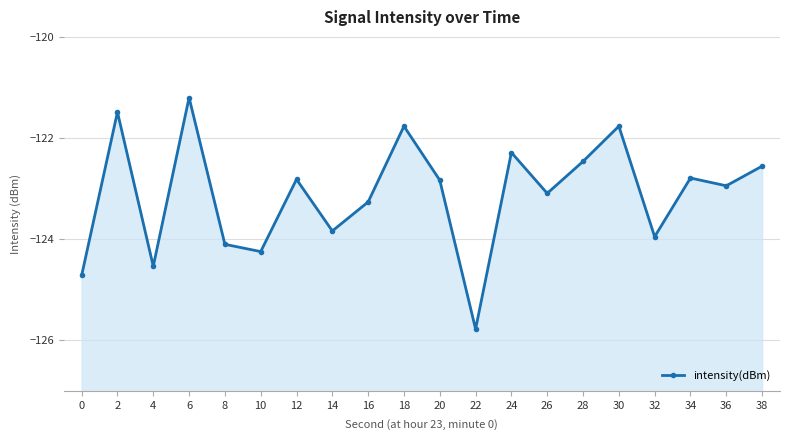

The value at 10 is -124.2. True or false?

True